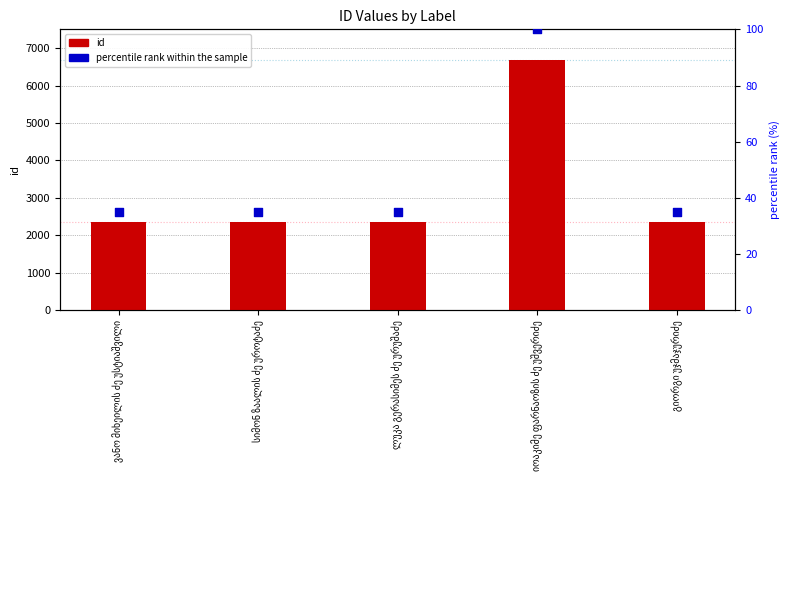

Which series has the largest total across all categories?

id